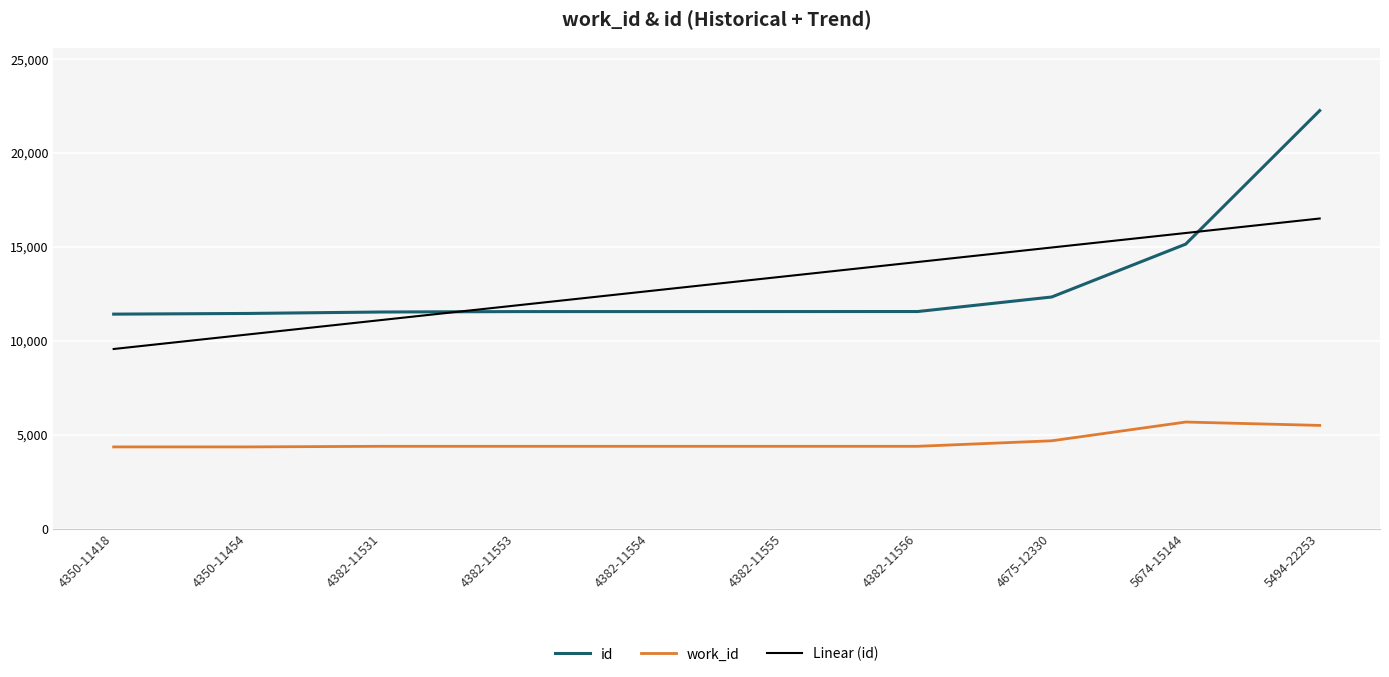

Is this an area chart (filled region under the line)?

No